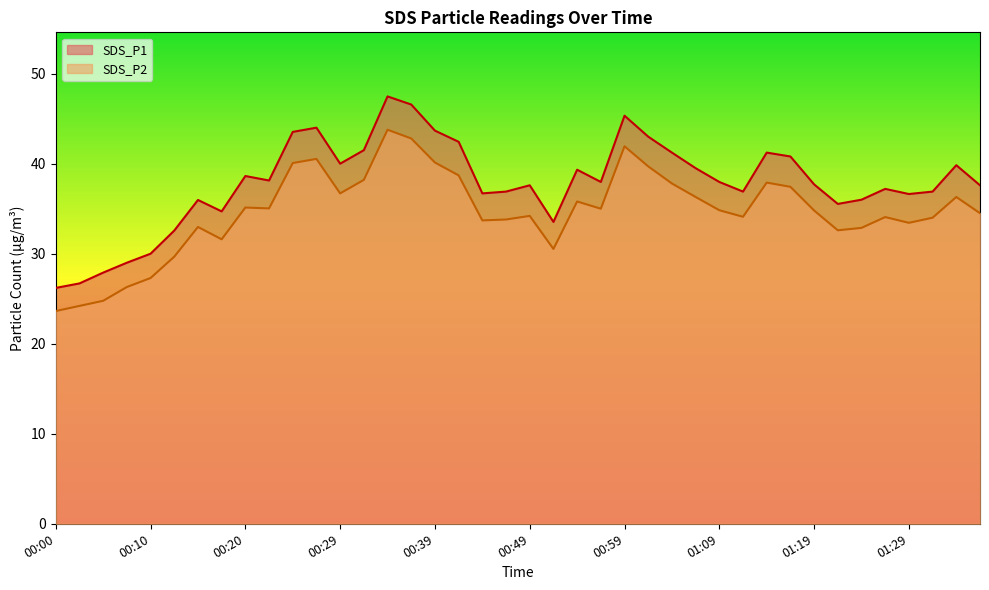

Which series has the largest range (max minus min)?

SDS_P1